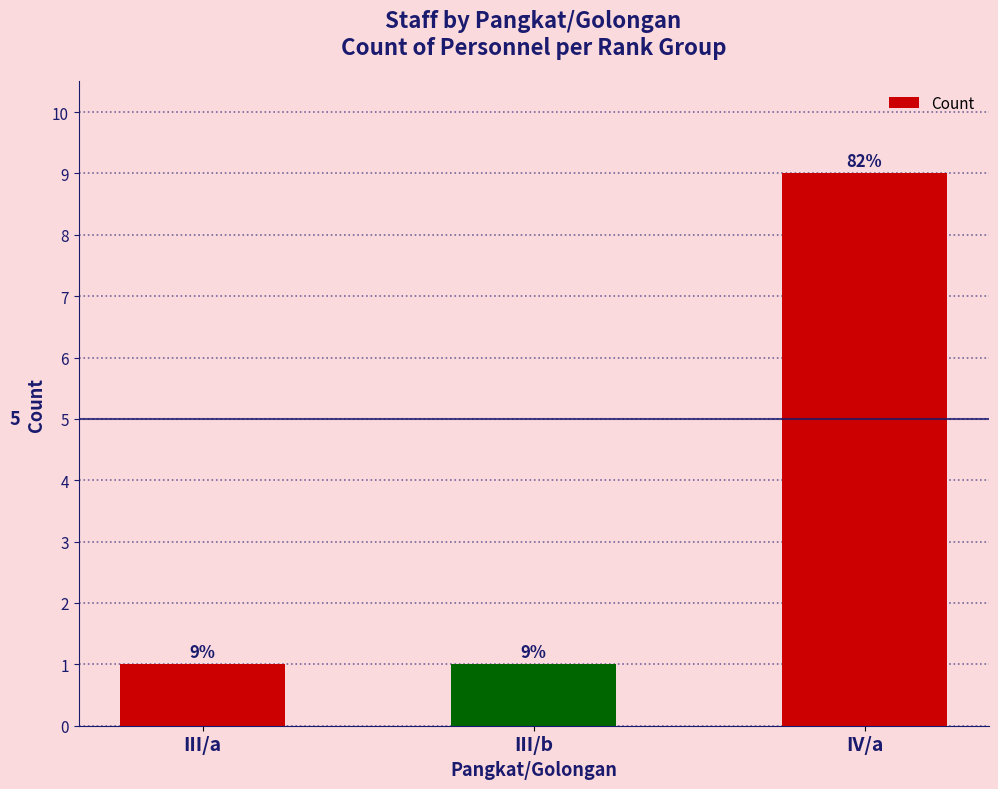

What is the difference between the maximum and minimum values?

8